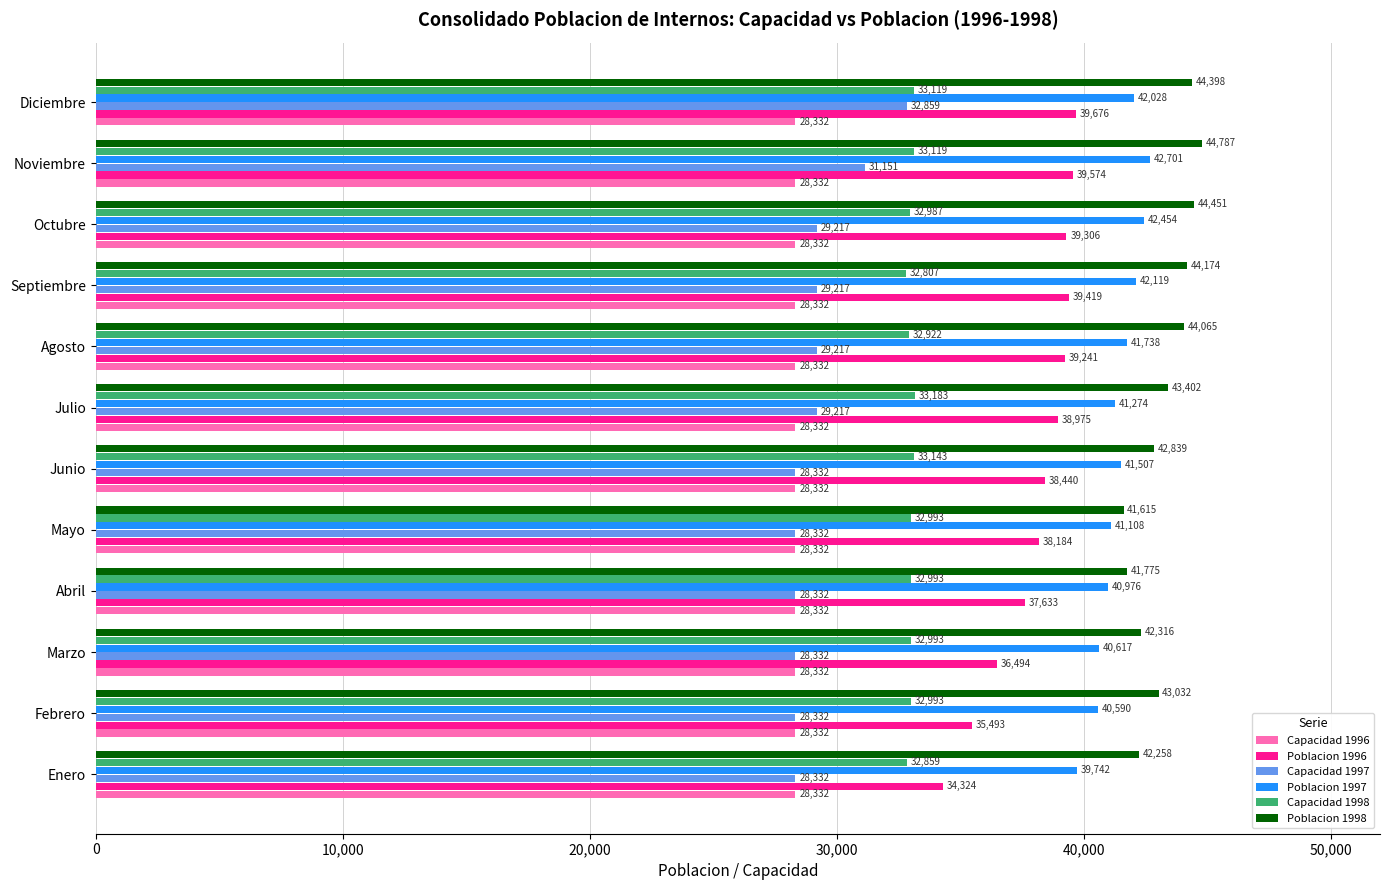

Which series changed the most between Febrero and Julio?

Poblacion 1996